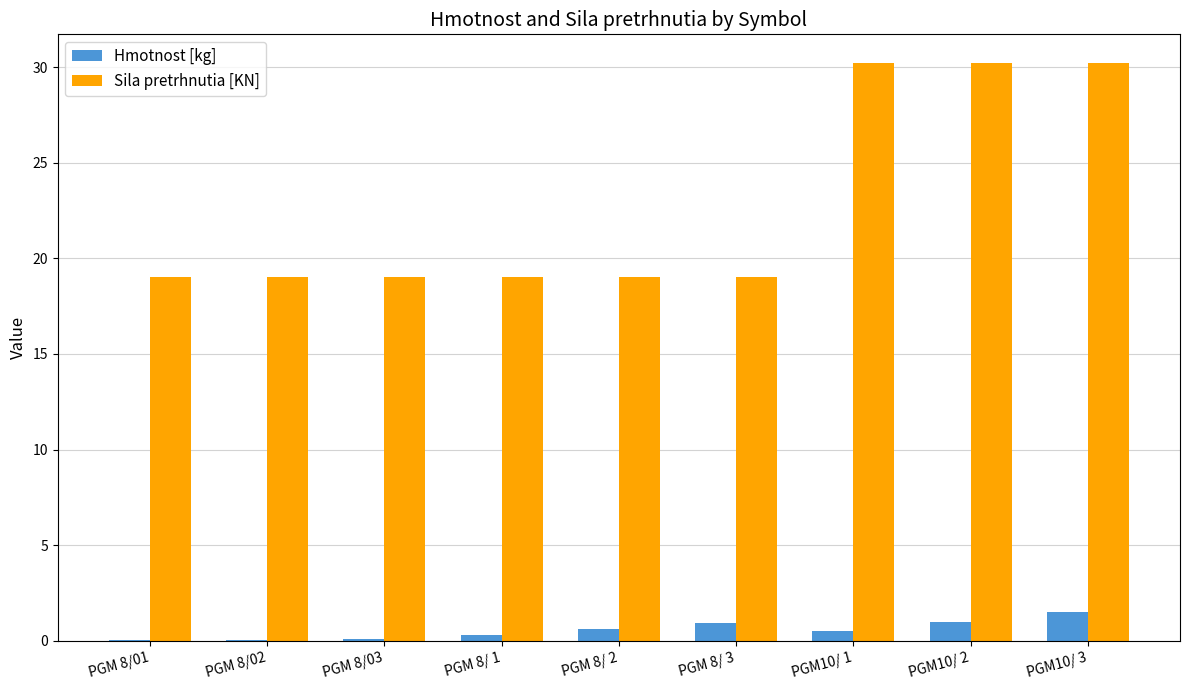

What is the maximum value shown in the chart?

30.2